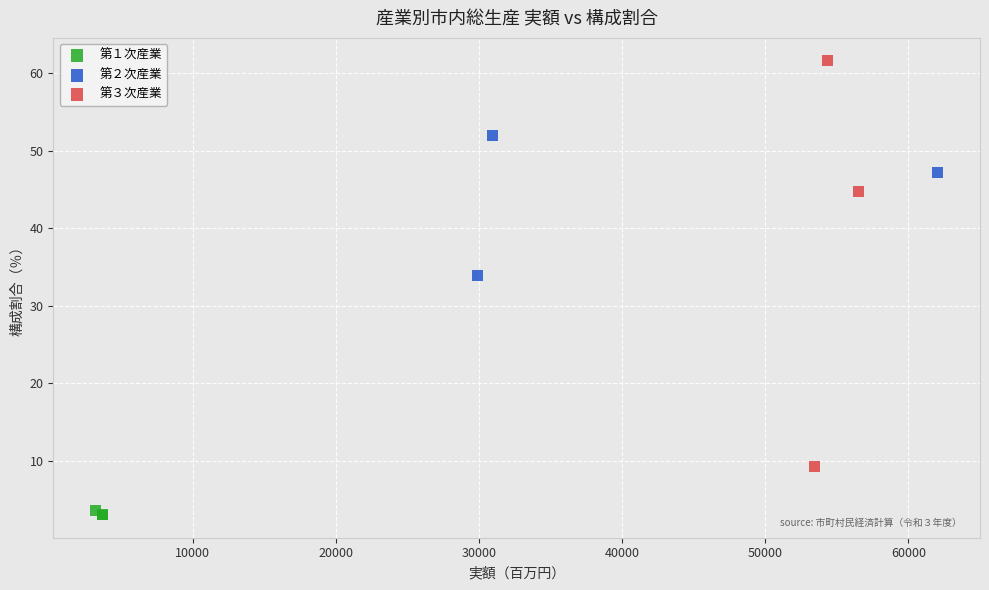

Which series contains the lowest Y value?

第１次産業